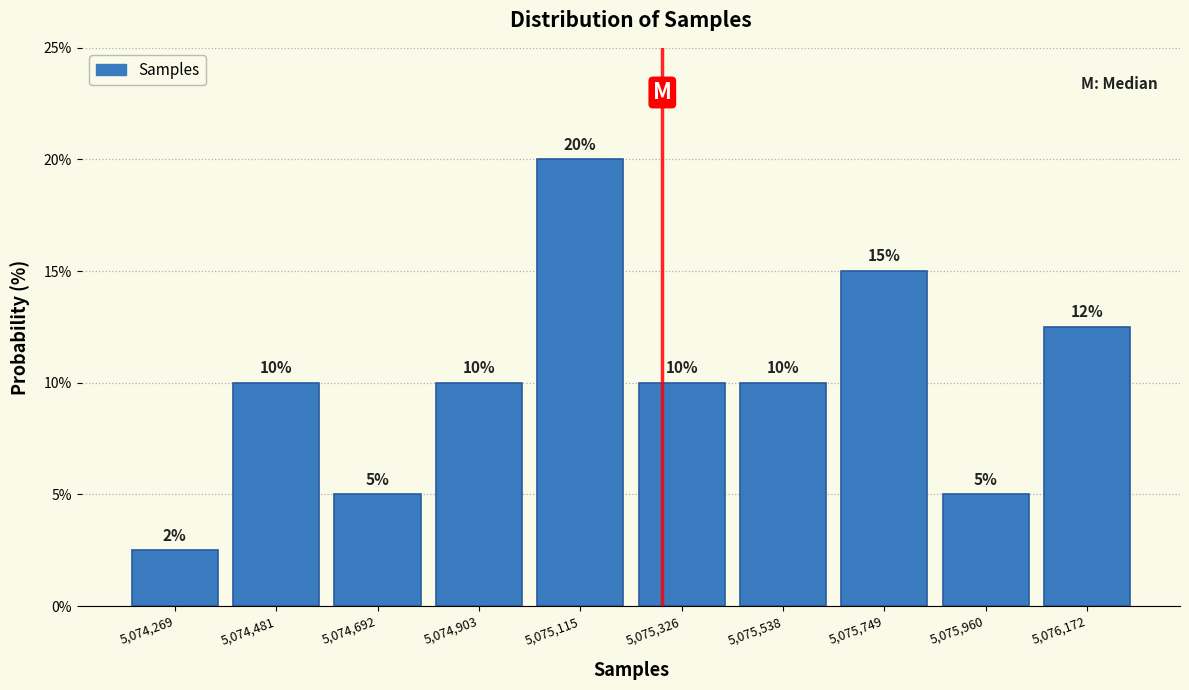

Which range on the x-axis has the tallest bar?

5075000 to 5075200